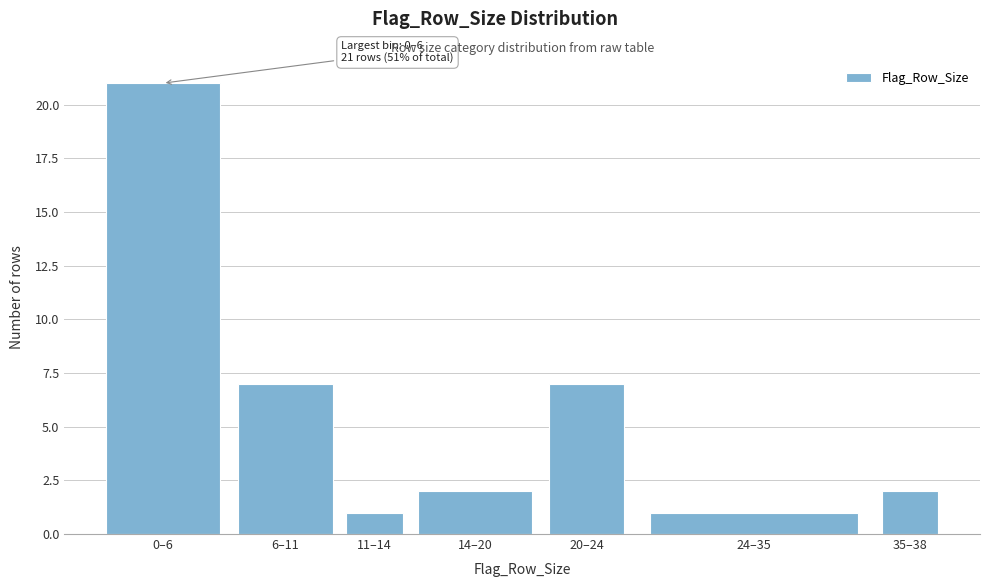

Reading left to right, transcribe all the data shown in this chart.

21	7	1	2	7	1	2